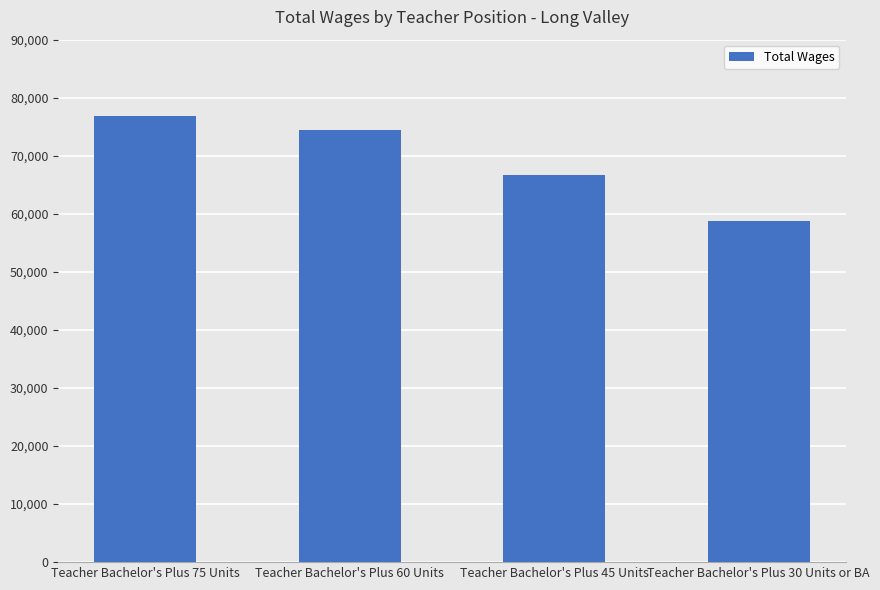

What is the ratio of the value at Teacher Bachelor's Plus 45 Units to the value at Teacher Bachelor's Plus 60 Units?

0.9